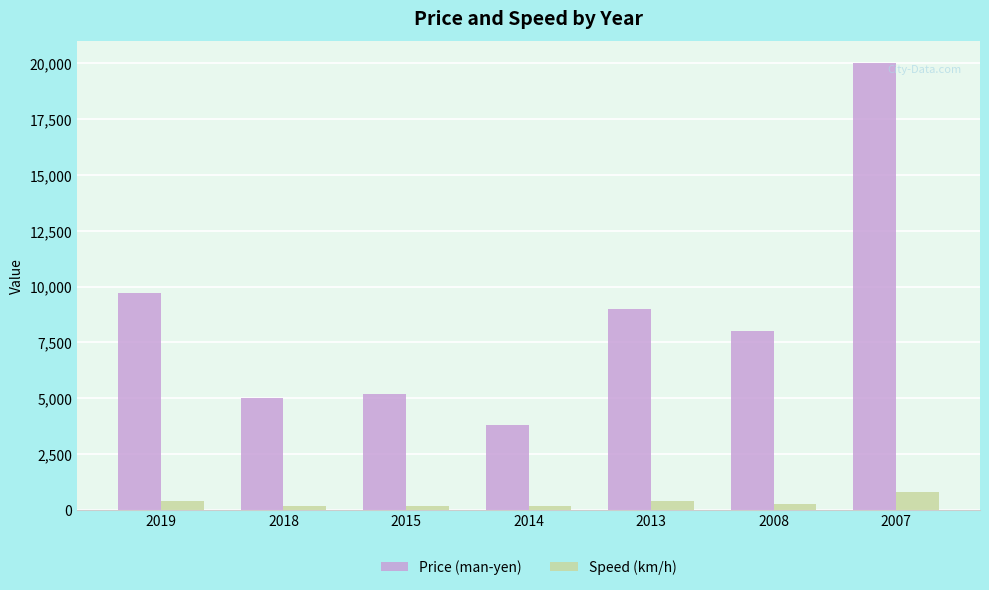

What is the total value across all series at 2008?

8270